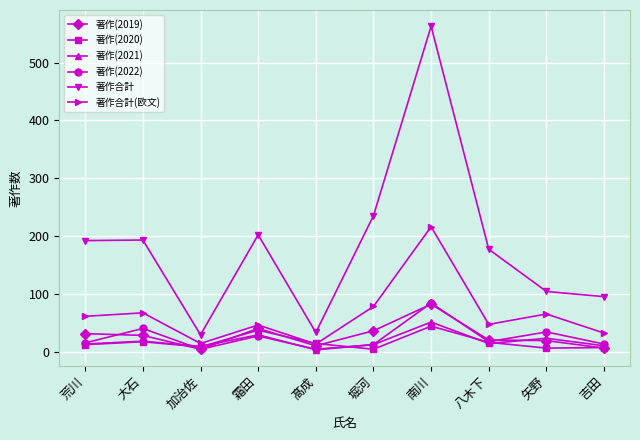

What is the minimum value for 著作合計?

29